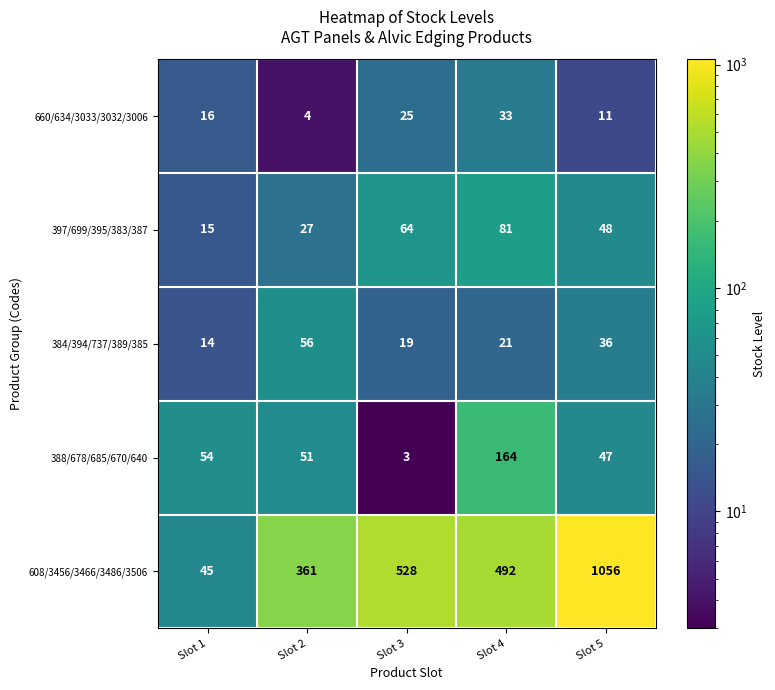

Reading left to right, transcribe all the data shown in this chart.

660/634/3033/3032/3006: Slot 1=16	Slot 2=4	Slot 3=25	Slot 4=33	Slot 5=11
397/699/395/383/387: Slot 1=15	Slot 2=27	Slot 3=64	Slot 4=81	Slot 5=48
384/394/737/389/385: Slot 1=14	Slot 2=56	Slot 3=19	Slot 4=21	Slot 5=36
388/678/685/670/640: Slot 1=54	Slot 2=51	Slot 3=3	Slot 4=164	Slot 5=47
608/3456/3466/3486/3506: Slot 1=45	Slot 2=361	Slot 3=528	Slot 4=492	Slot 5=1056